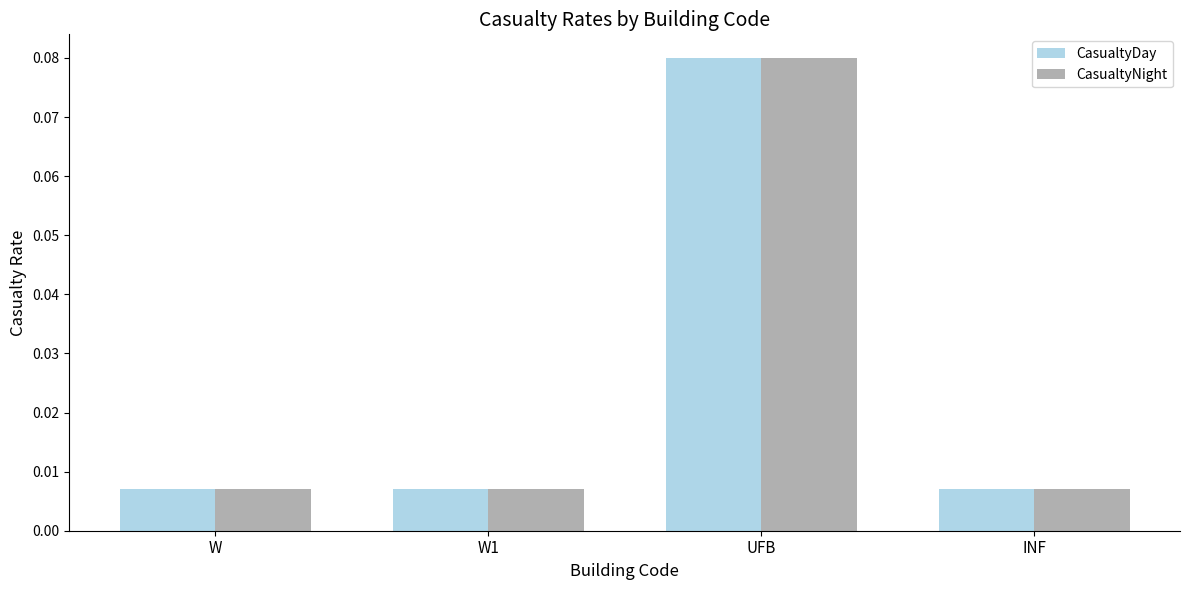

What is the label of the 4th bar from the right?

W